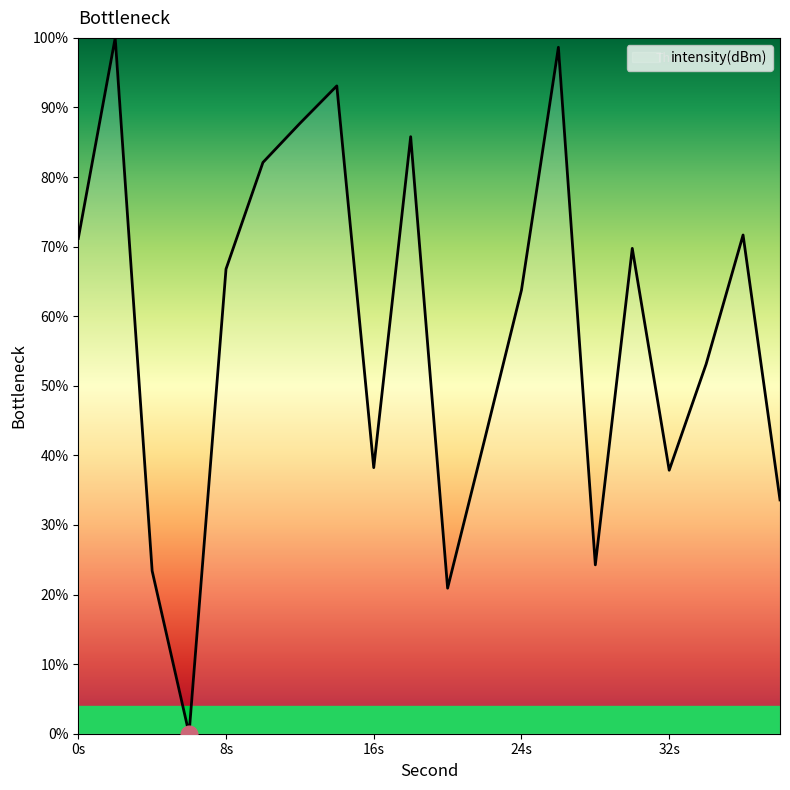

How many lines are shown in the chart?

1